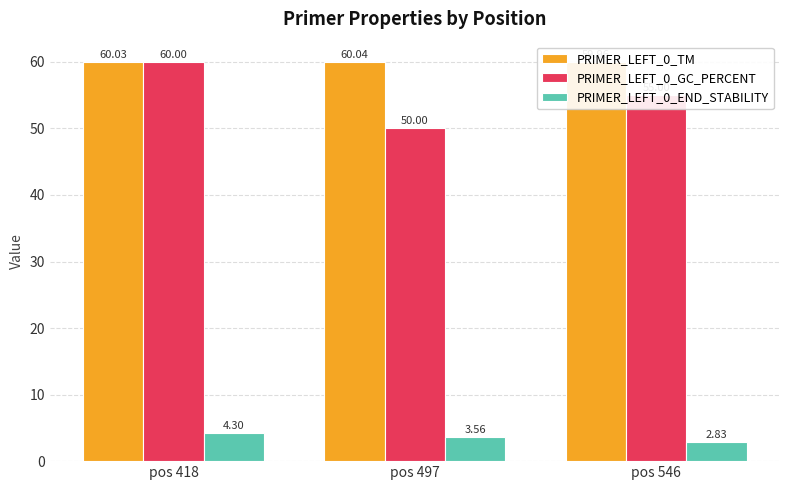

What are all the series names shown in the legend?

PRIMER_LEFT_0_TM, PRIMER_LEFT_0_GC_PERCENT, PRIMER_LEFT_0_END_STABILITY